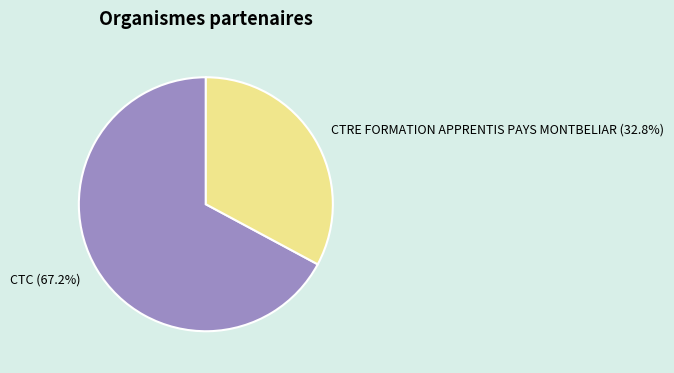

What is the largest slice in the pie chart?

CTC